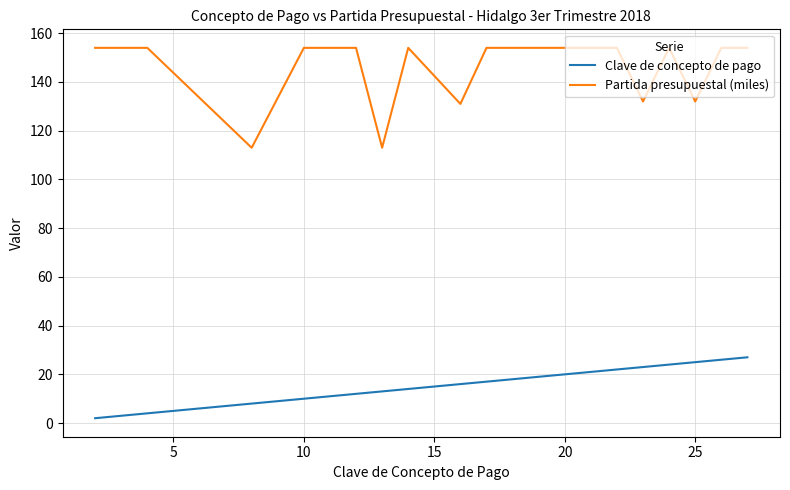

What is the maximum value shown in the chart?

154.0